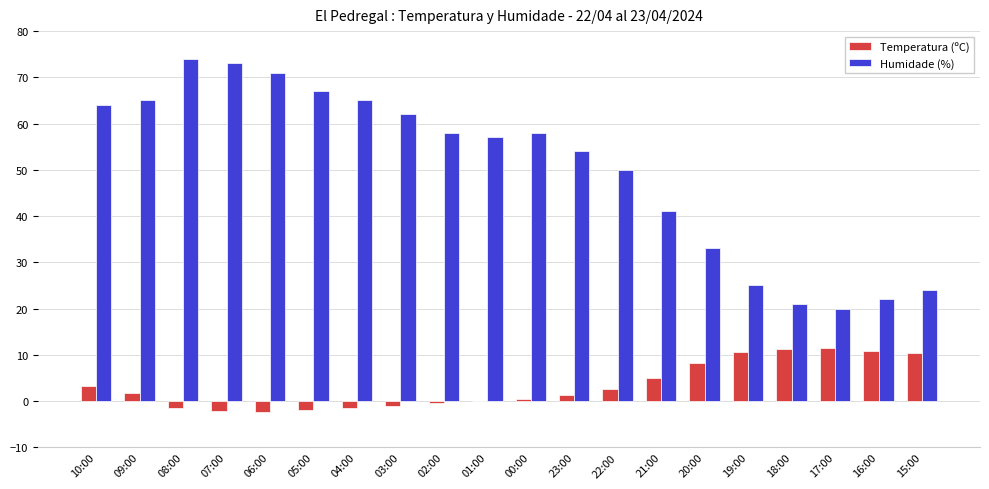

Is the value of Temperatura (ºC) at 21:00 greater than the value of Humidade (%) at 19:00?

No